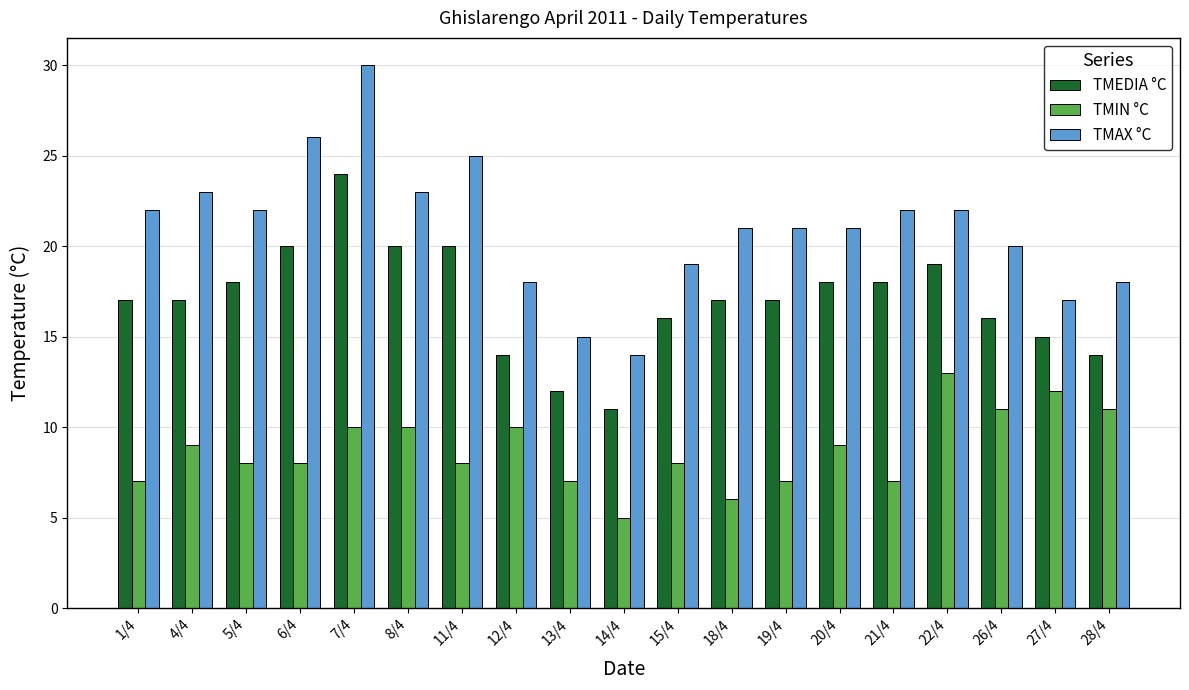

Reading left to right, what are all the values shown in this chart?

TMEDIA °C: 17	17	18	20	24	20	20	14	12	11	16	17	17	18	18	19	16	15	14
TMIN °C: 7	9	8	8	10	10	8	10	7	5	8	6	7	9	7	13	11	12	11
TMAX °C: 22	23	22	26	30	23	25	18	15	14	19	21	21	21	22	22	20	17	18